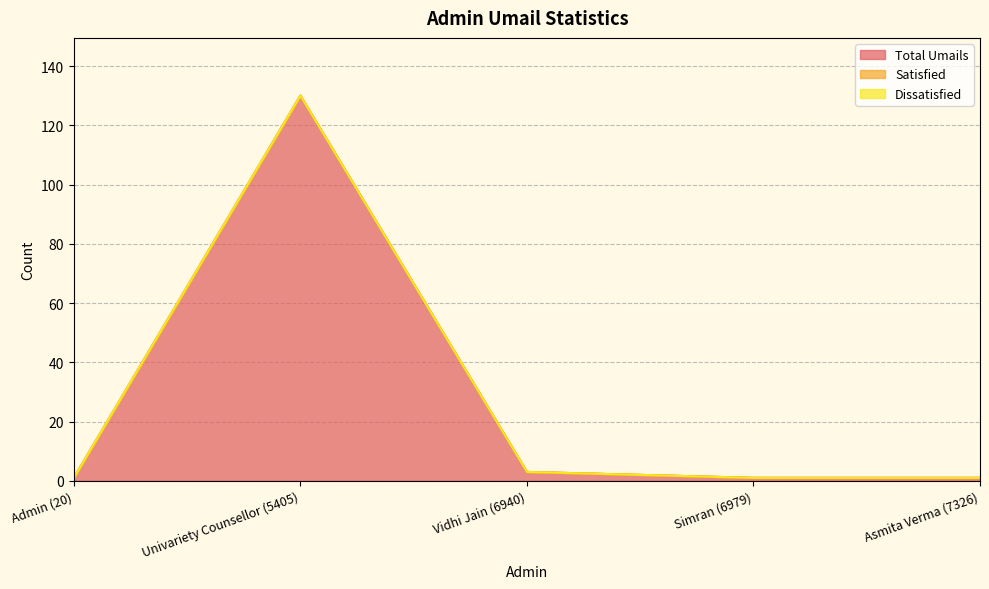

How many categories are shown in the chart?

5